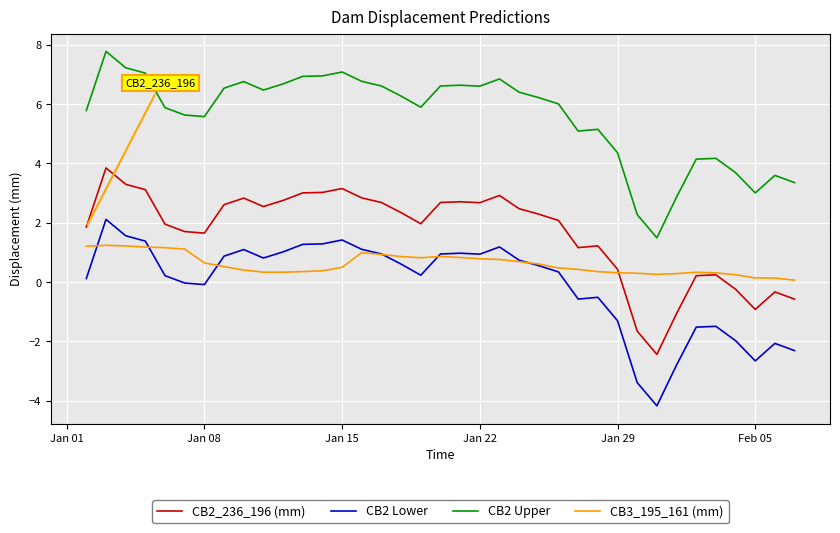

What is the minimum value shown in the chart?

-4.2